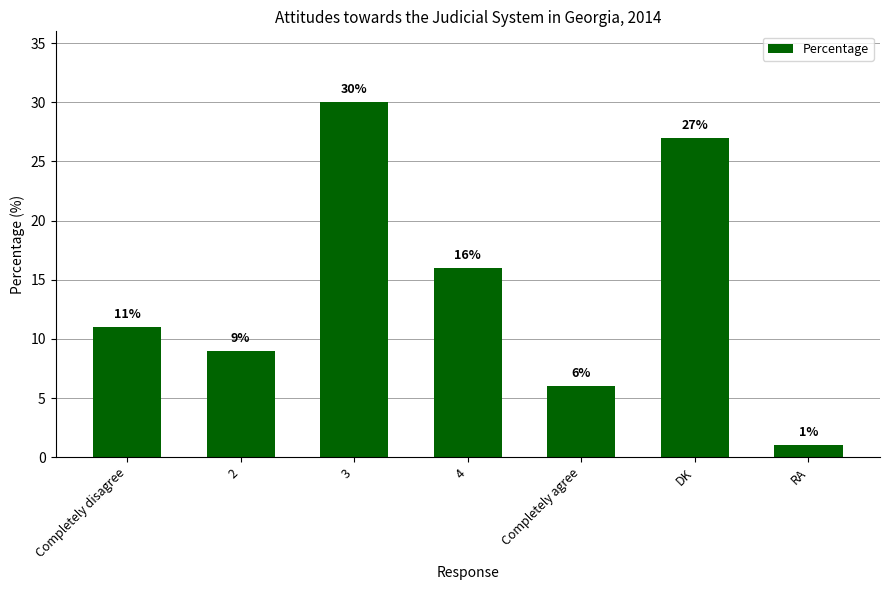

Read the value at Completely disagree, to the nearest 10.

10